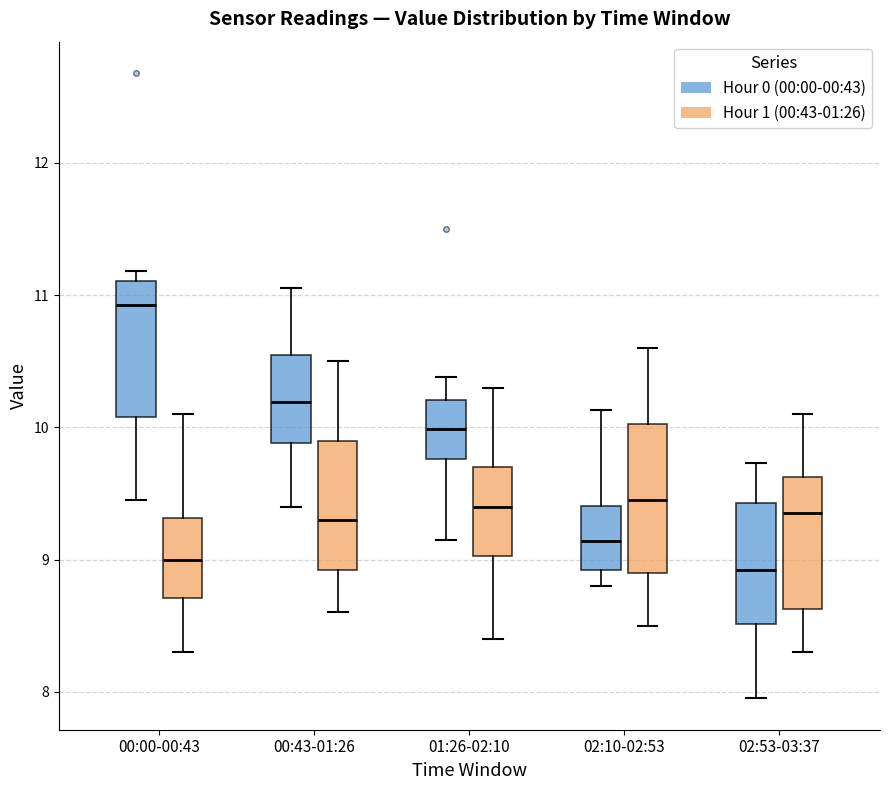

Where is the lower edge of the box for 02:53-03:37 (Hour 1 (00:43-01:26)) on the y-axis? The values are not printed on the chart, so give them approximately, as read against the axis.

8.6